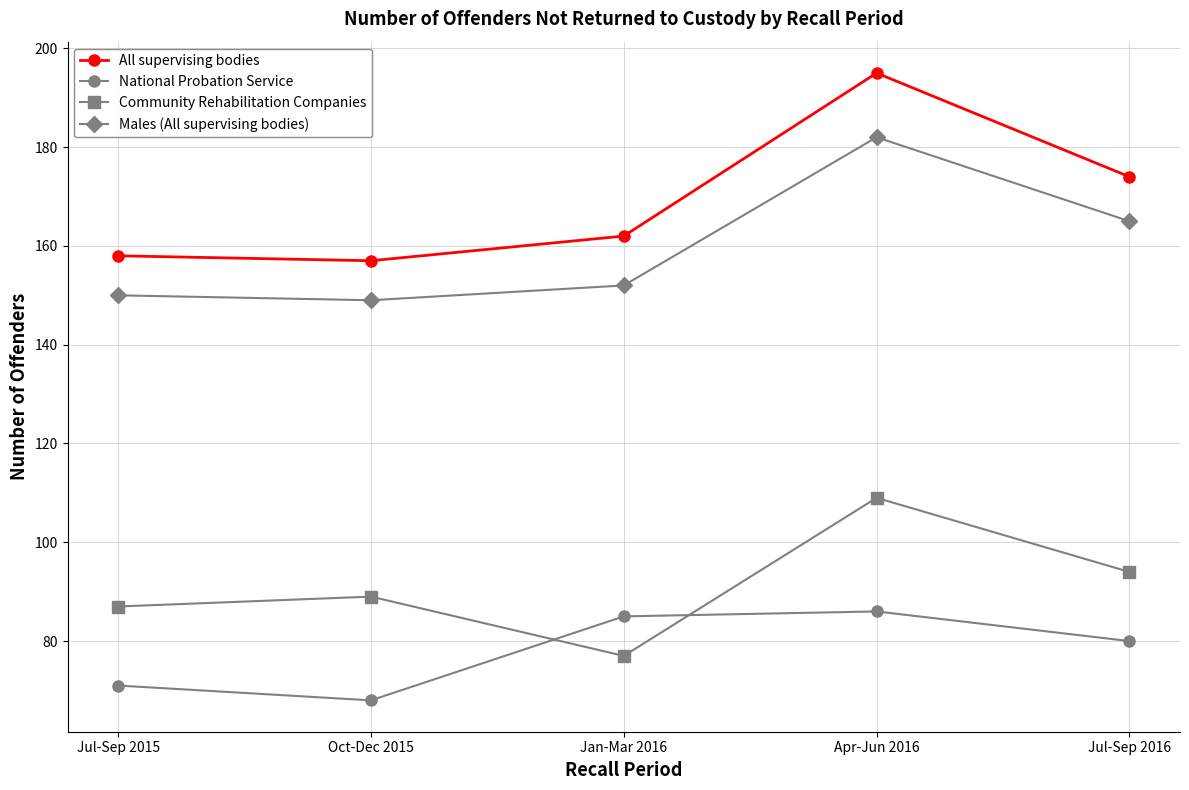

Is it true that All supervising bodies equals 158 at Jul-Sep 2015?

True